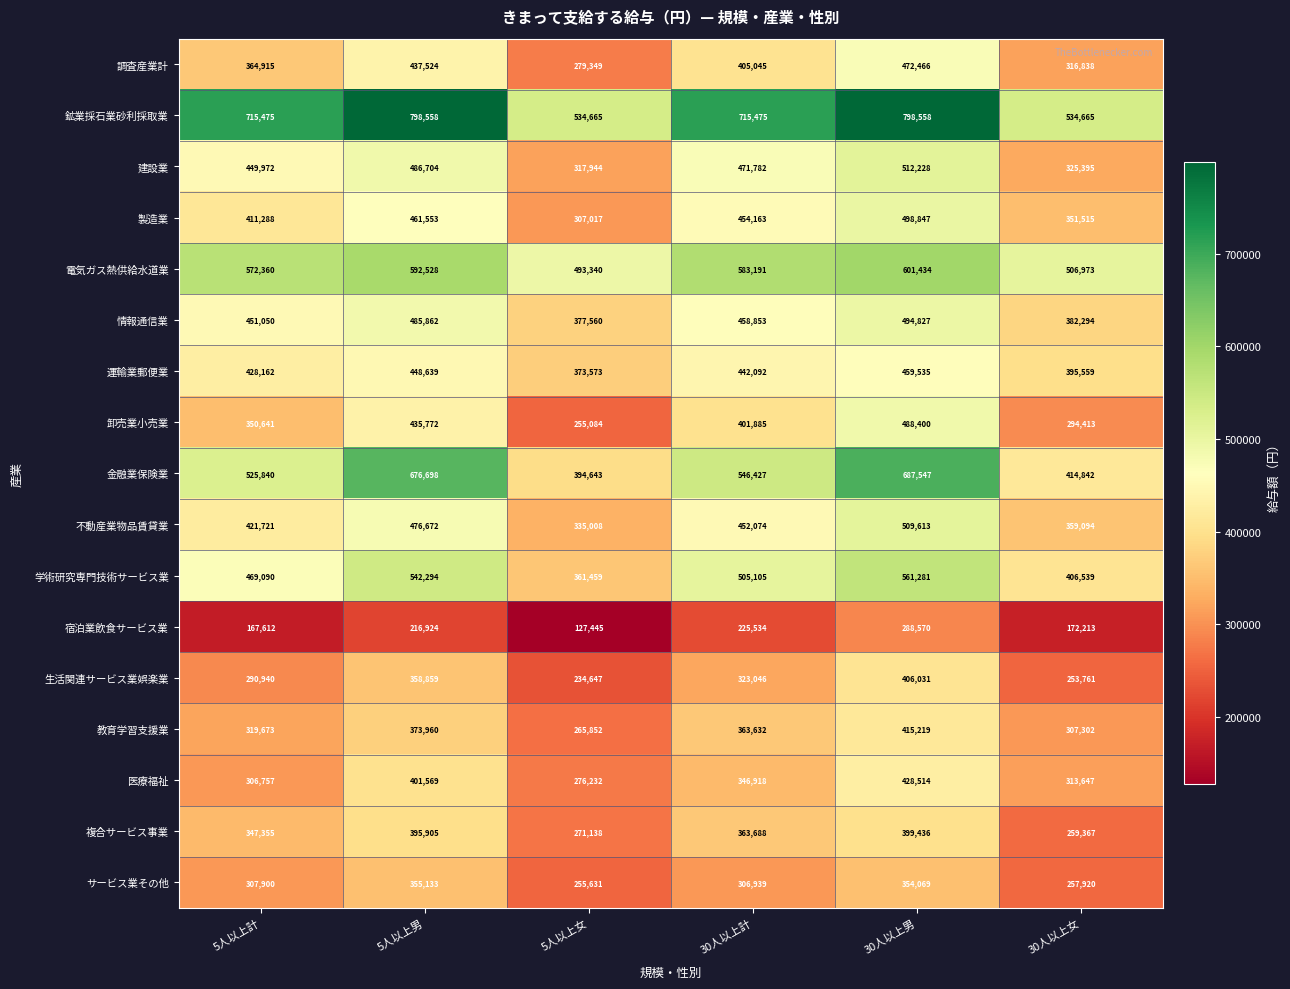

What is the spread (max minus min) of values at 5人以上男?

581634